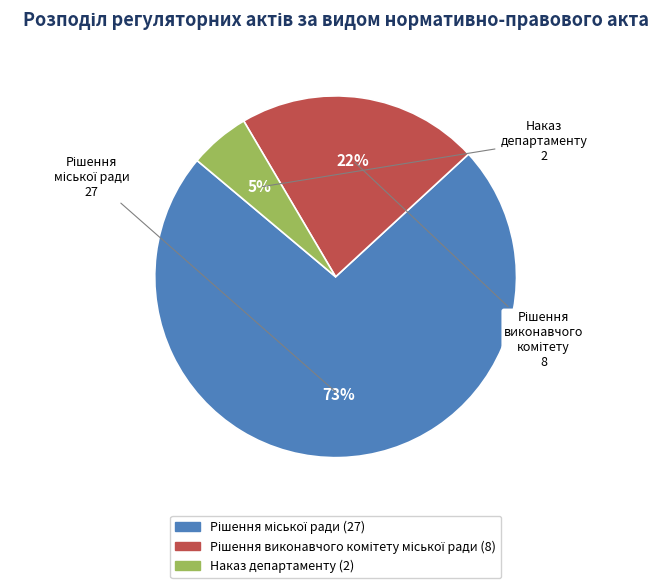

To the nearest percent, what is the average slice percentage?

33%